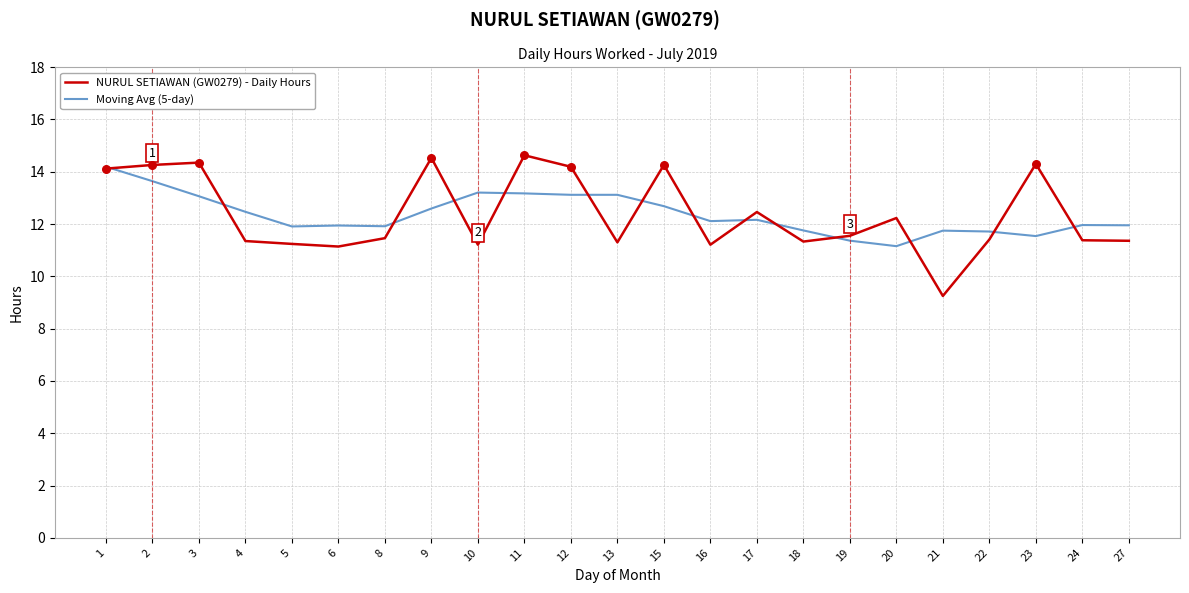

Is the value of Moving Avg (5-day) at 4 greater than the value of NURUL SETIAWAN (GW0279) - Daily Hours at 3?

No